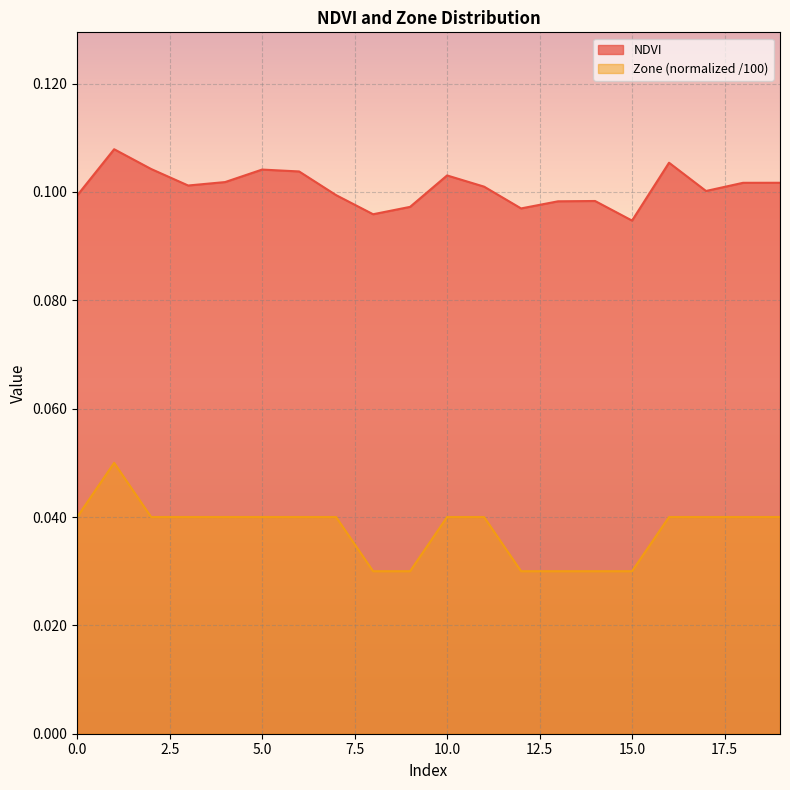

Where is Zone nearest to the value 0?

8